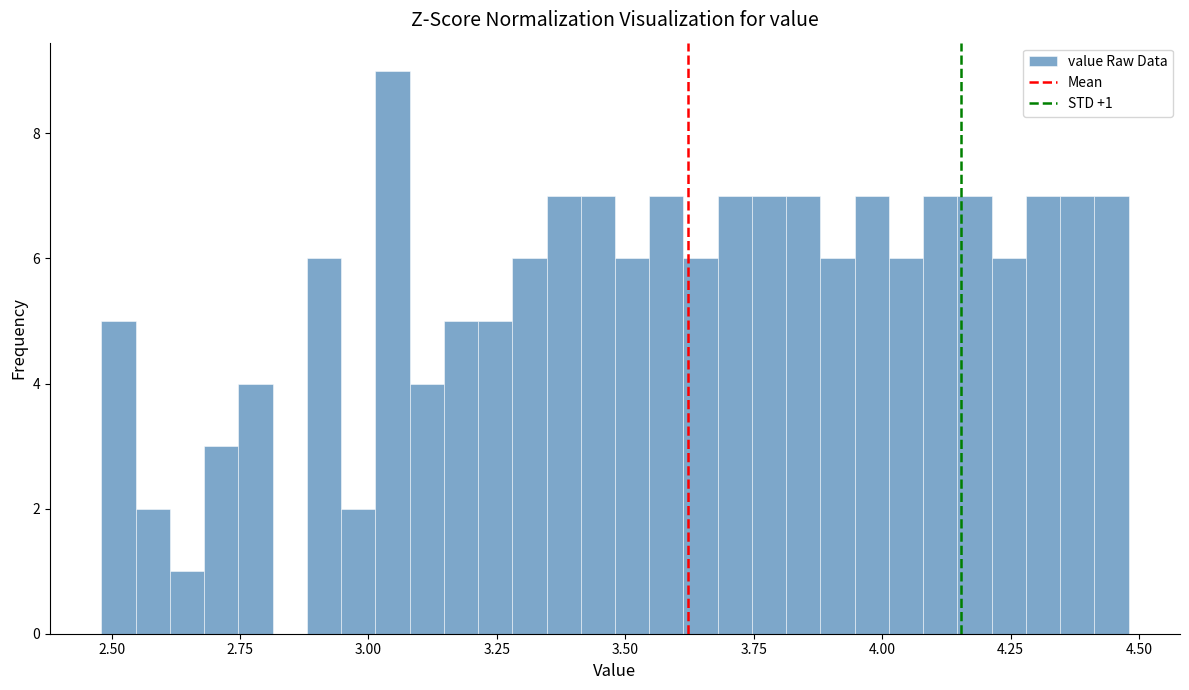

Read against the x-axis, roughly where is the centre of the tallest bar?

3.05